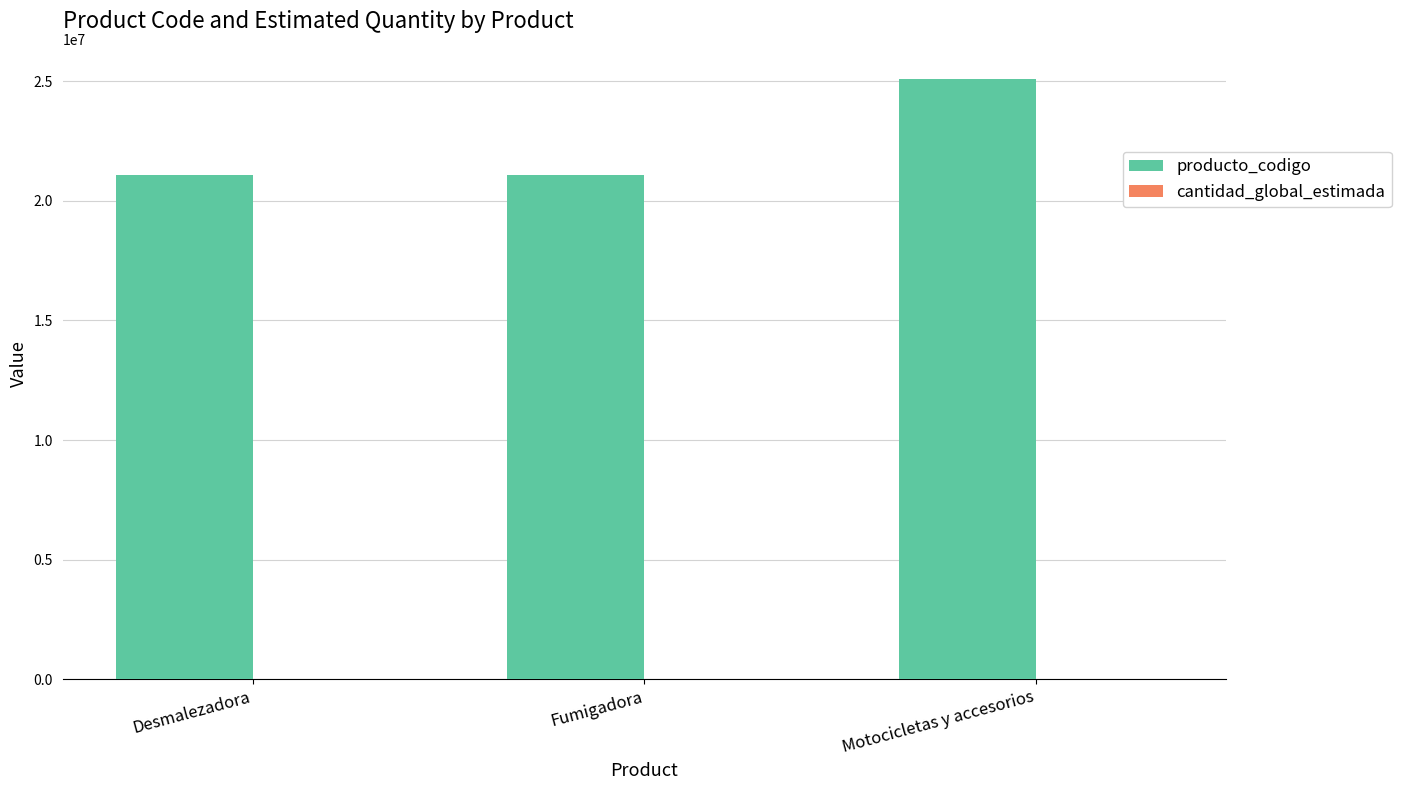

Which series has the largest total across all categories?

producto_codigo